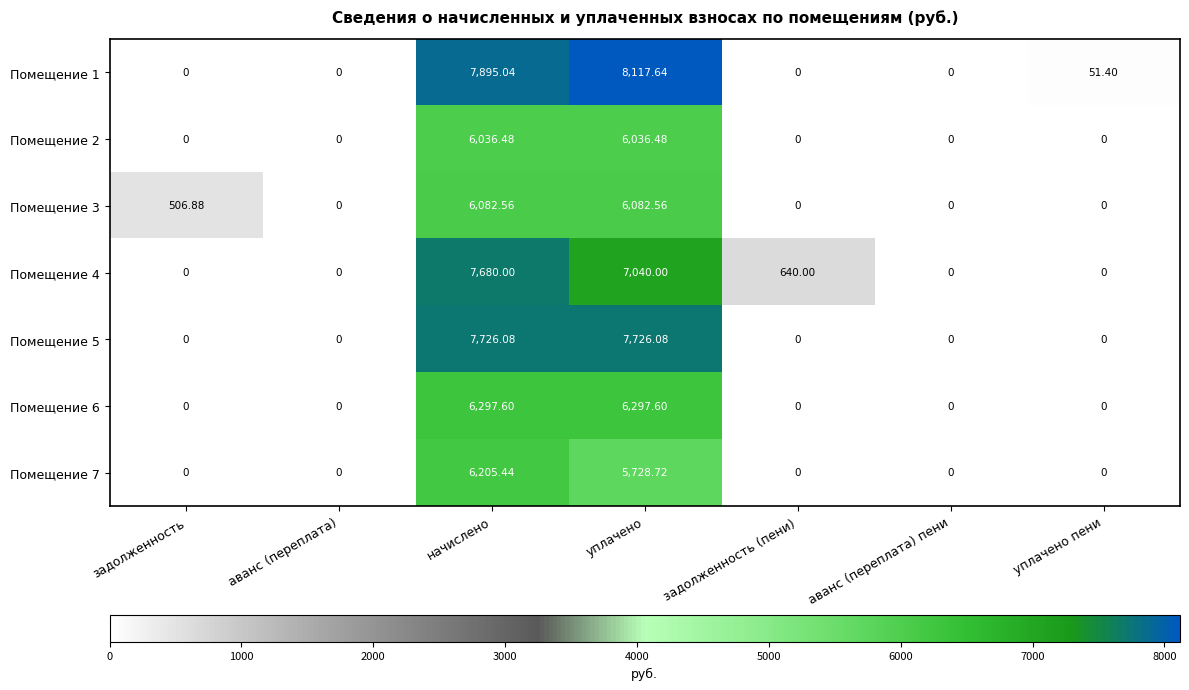

Which category has the highest value across all series?

уплачено